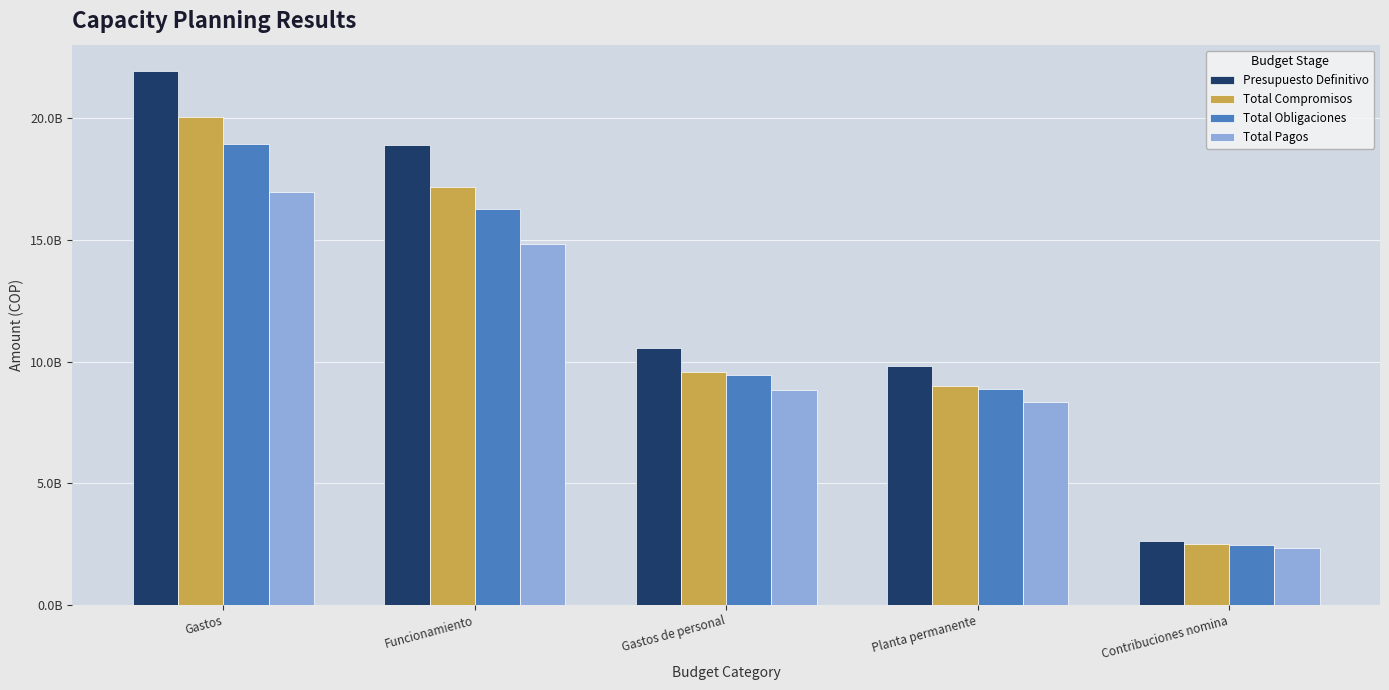

At which category is the sum across all series the highest?

Gastos